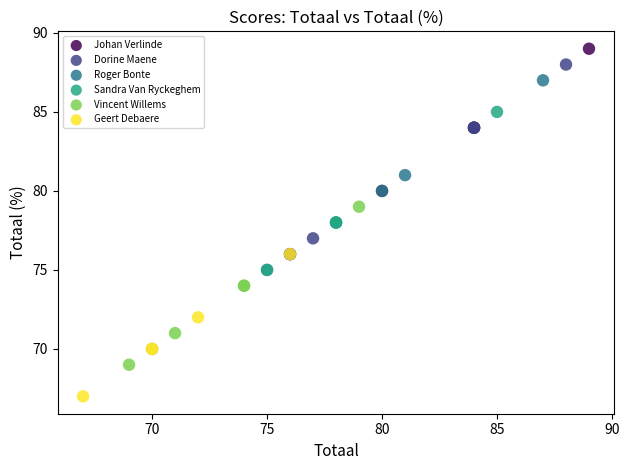

What are all the series names shown in the legend?

Johan Verlinde, Dorine Maene, Roger Bonte, Sandra Van Ryckeghem, Vincent Willems, Geert Debaere